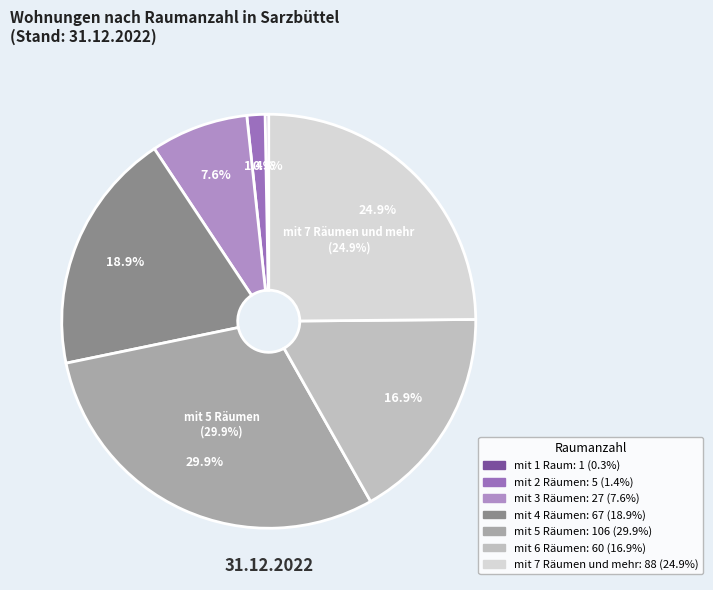

Which slice is the smallest?

mit 1 Raum